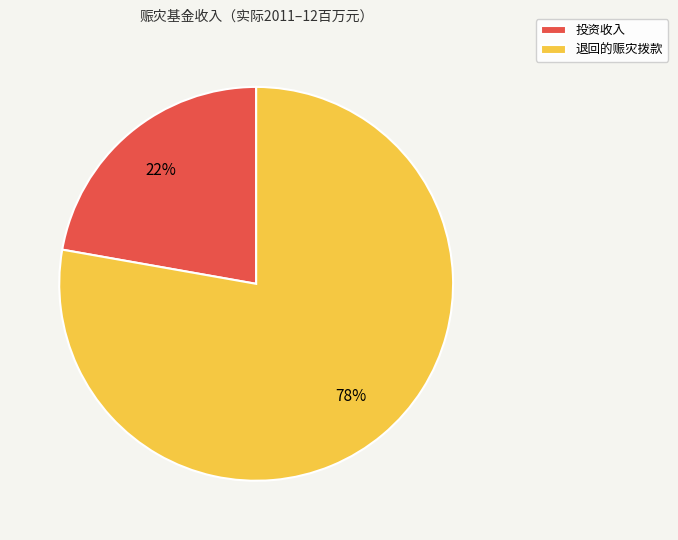

Count the number of slices in the pie.

2